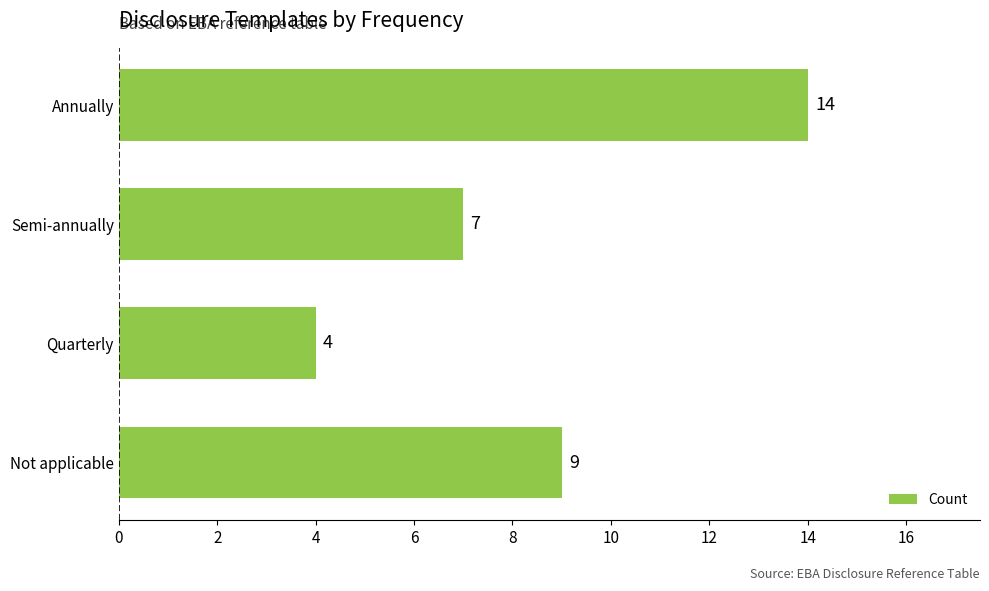

The chart shows a value of 7 at Semi-annually. True or false?

True